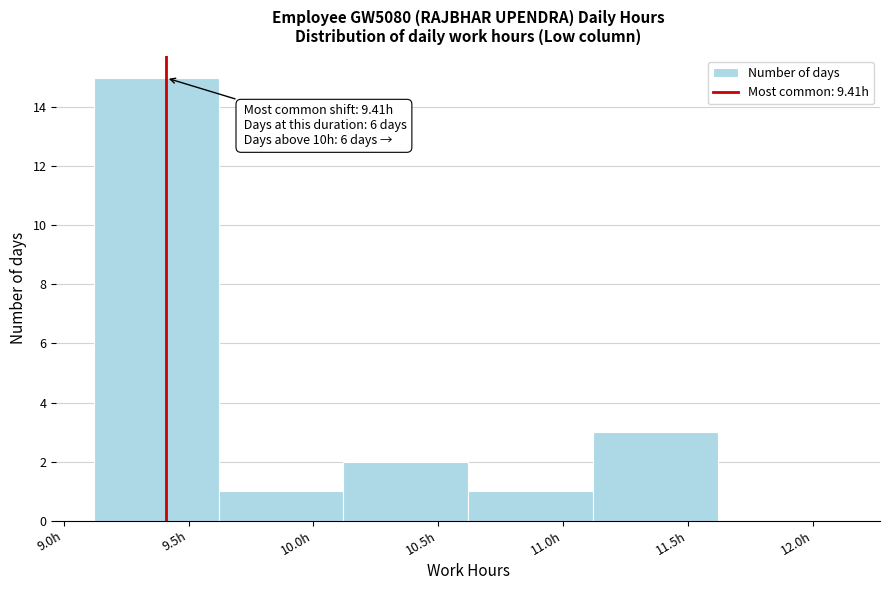

Which range on the x-axis has the tallest bar?

9.12 to 9.62